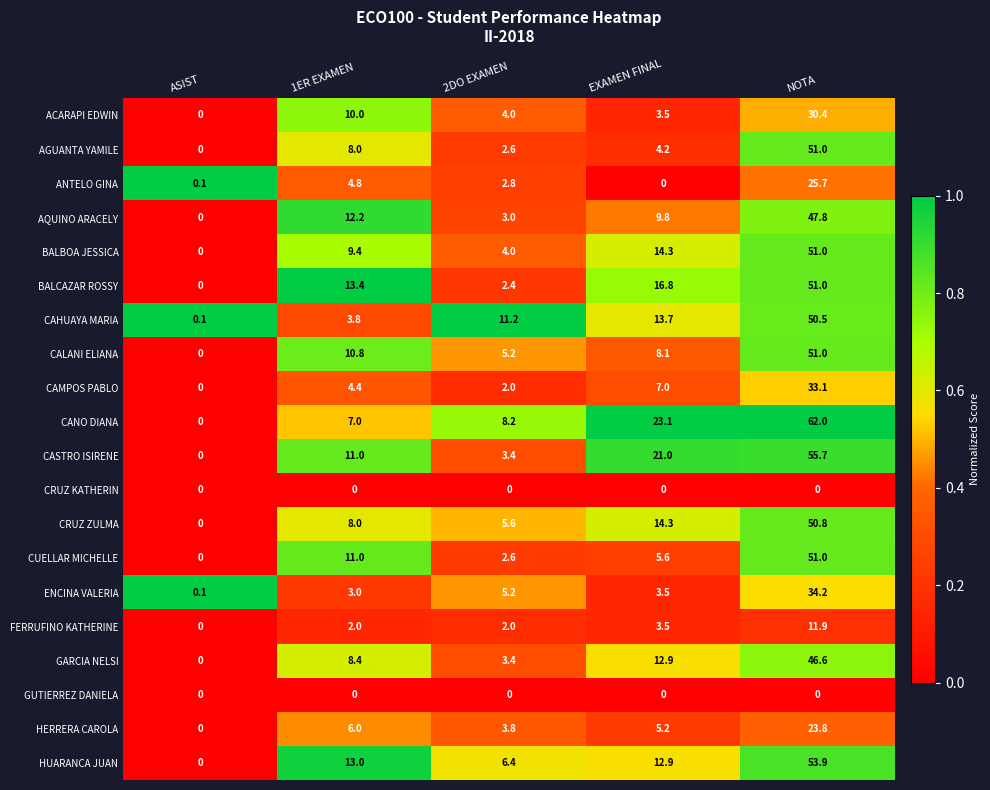

Count the number of data series in this chart.

20